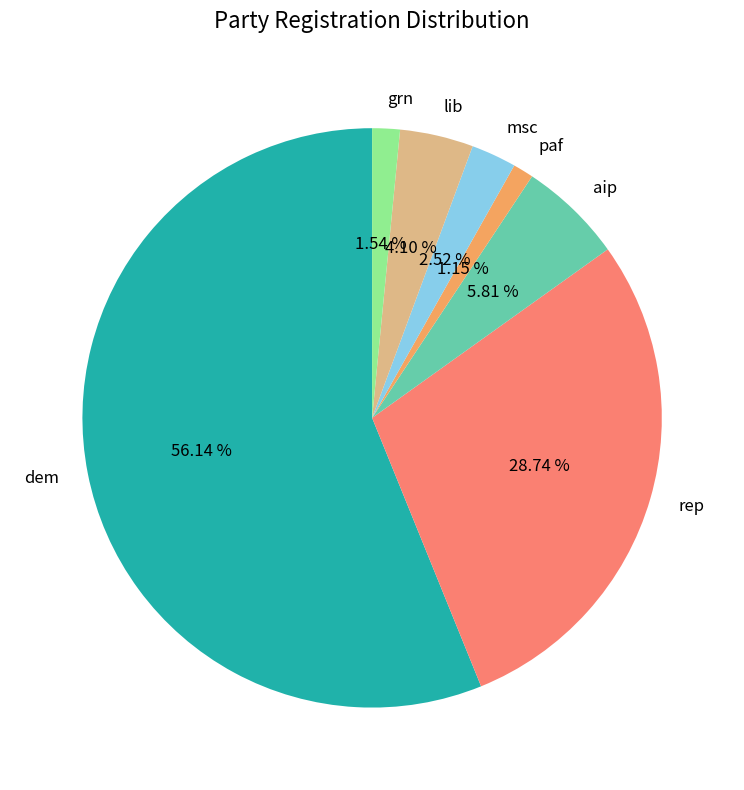

Approximately how many times larger is the value at aip compared to paf?

5.1